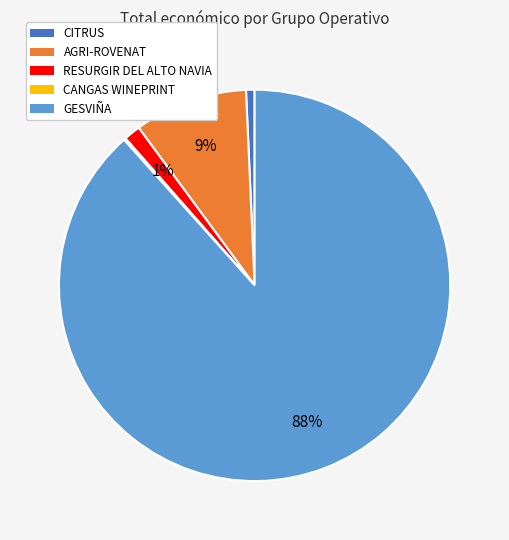

True or false: RESURGIR DEL ALTO NAVIA accounts for 9% of the total.

False